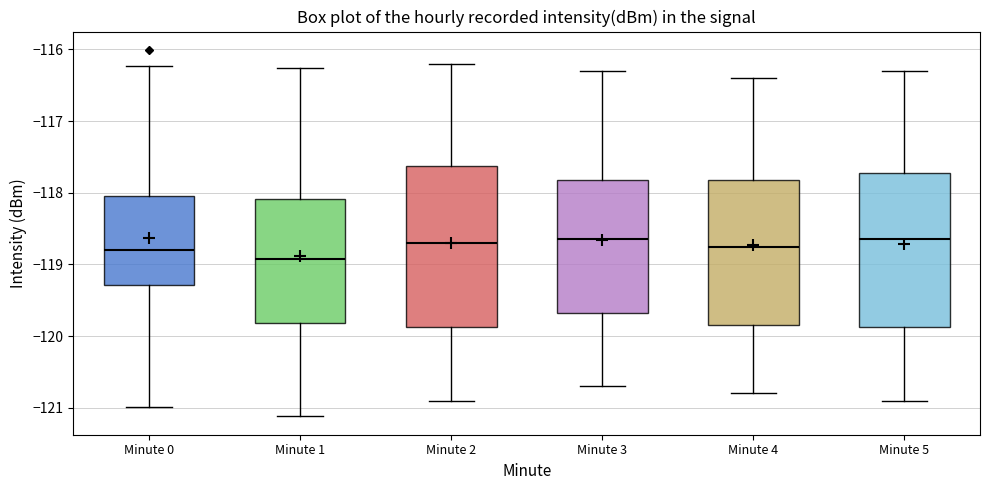

Reading left to right, transcribe this box plot: for each box, give where its median line is, the range the box spans, and where its two whiskers end, as read against the y-axis. The values are not printed on the chart, so give them approximately, as read against the axis.

Minute 0: median -118.8, box -119.3 to -118.0, whiskers -121.0 to -116.2
Minute 1: median -118.9, box -119.8 to -118.1, whiskers -121.1 to -116.3
Minute 2: median -118.7, box -119.9 to -117.6, whiskers -120.9 to -116.2
Minute 3: median -118.6, box -119.7 to -117.8, whiskers -120.7 to -116.3
Minute 4: median -118.7, box -119.8 to -117.8, whiskers -120.8 to -116.4
Minute 5: median -118.6, box -119.9 to -117.7, whiskers -120.9 to -116.3